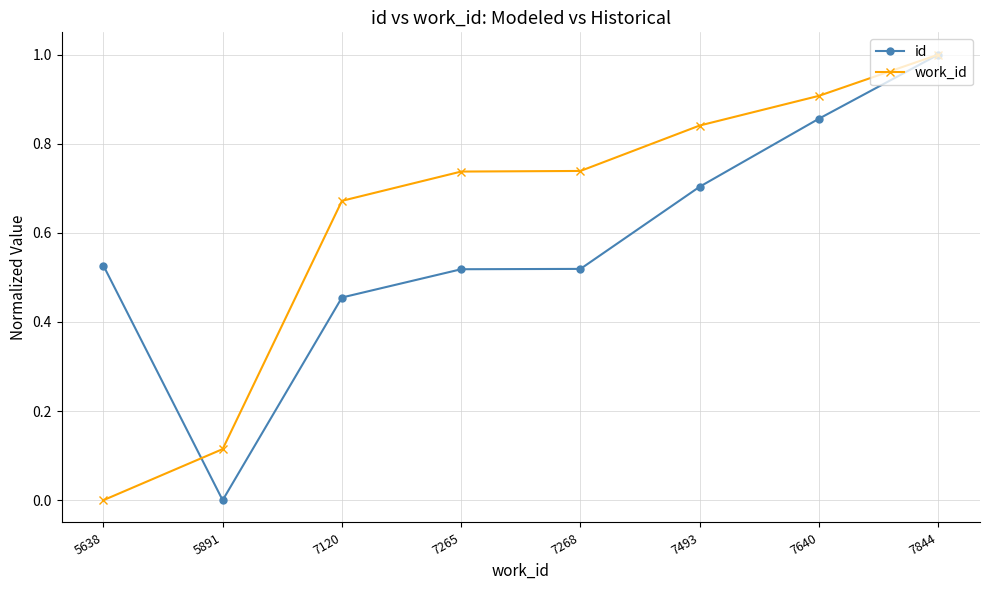

At which label does id reach its minimum?

5891